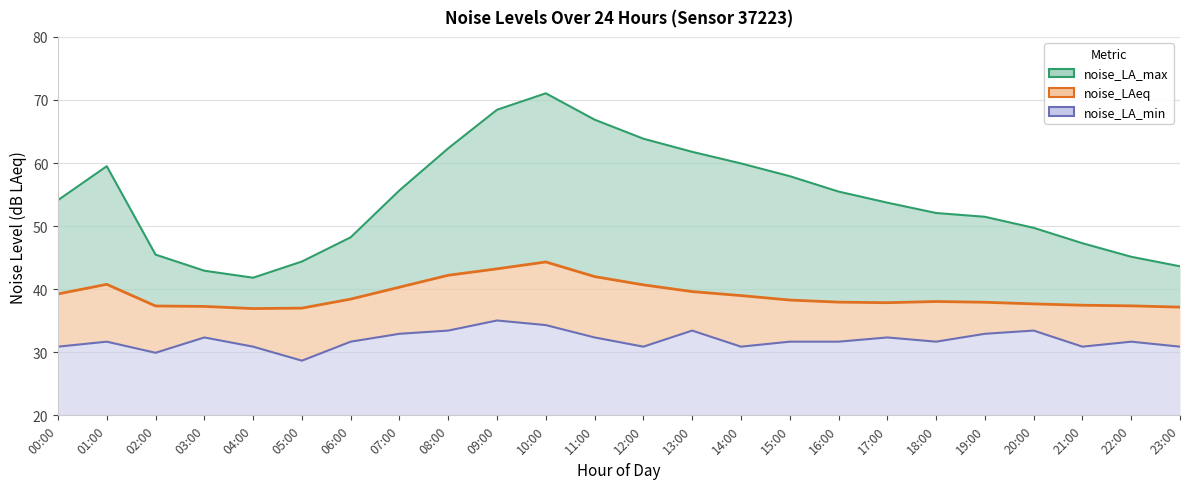

What is the label of the 9th point from the right?

15:00